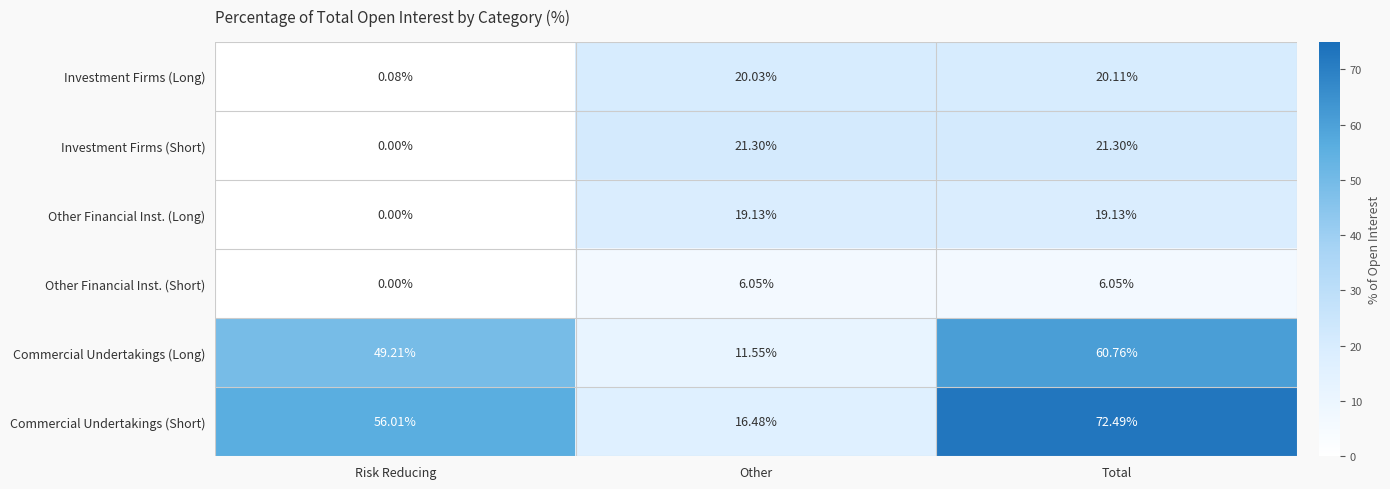

At which label does Investment Firms (Long) first exceed 20?

Other